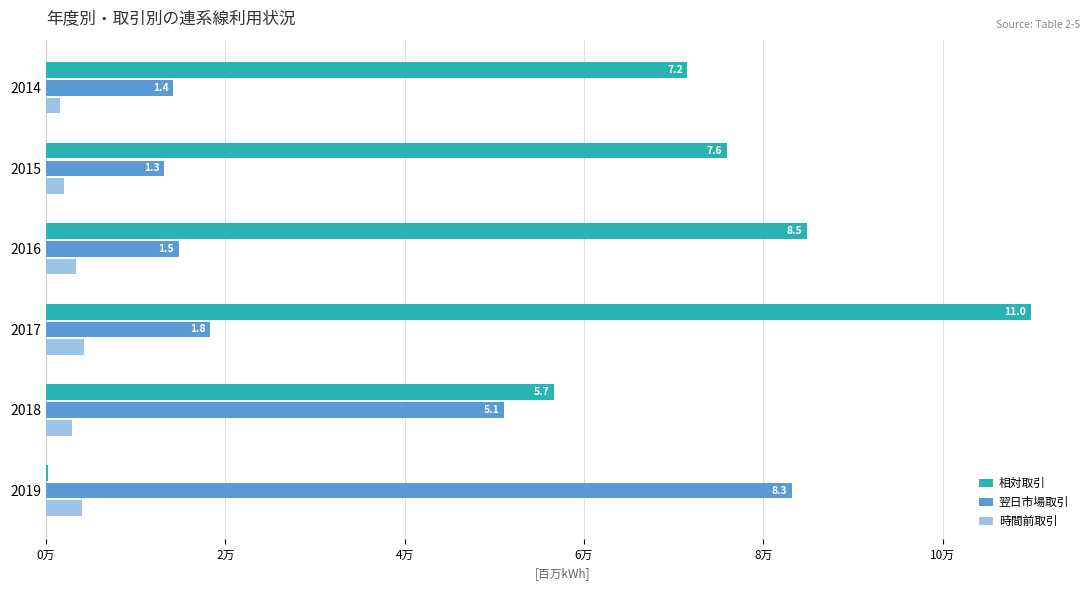

Rank the series by their maximum value, from highest to lowest.

相対取引, 翌日市場取引, 時間前取引